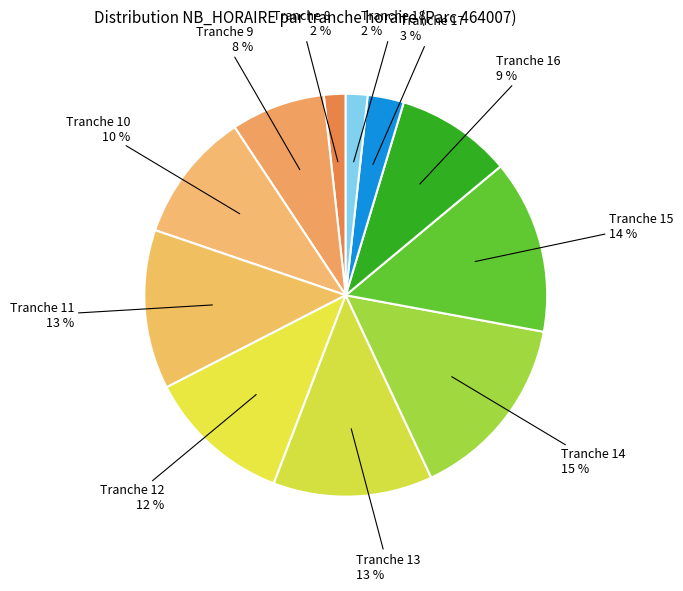

Count the number of slices in the pie.

11